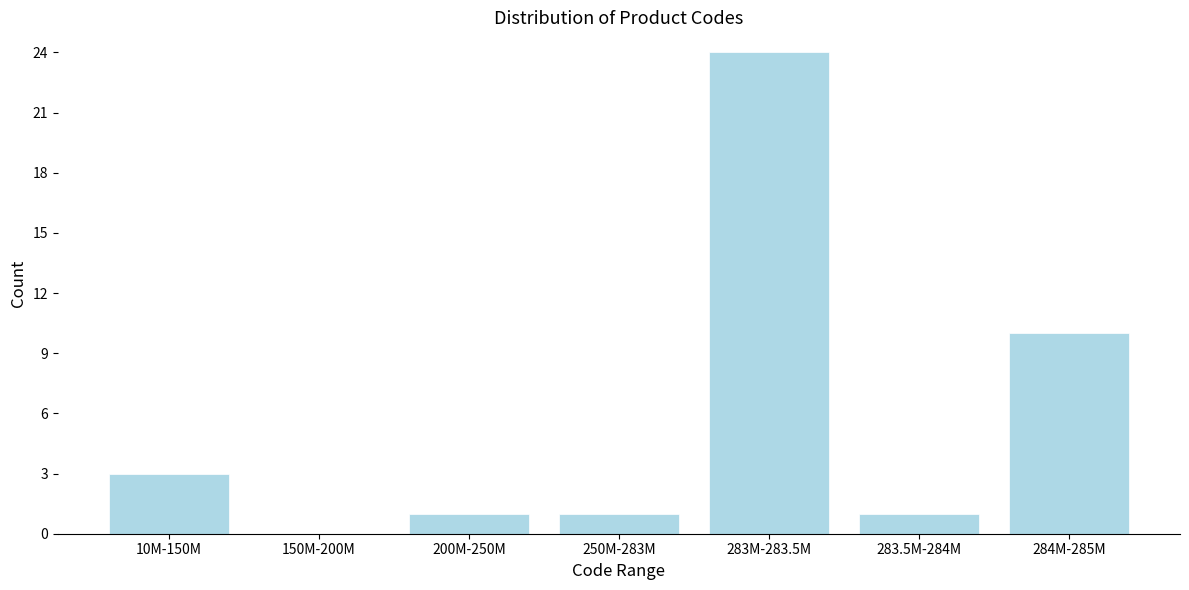

Reading left to right, transcribe all the data shown in this chart.

10M-150M=3	150M-200M=0	200M-250M=1	250M-283M=1	283M-283.5M=24	283.5M-284M=1	284M-285M=10